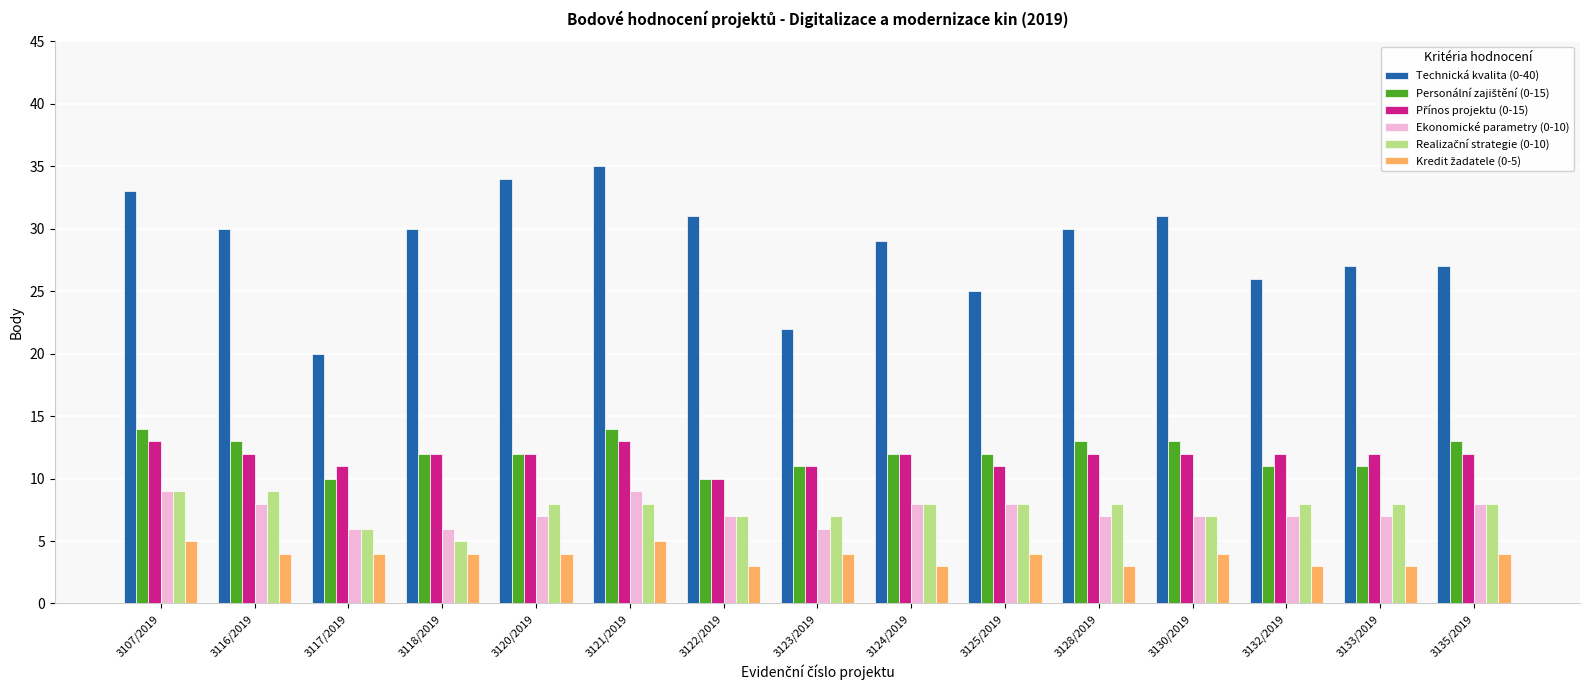

At how many categories does at least one series exceed 21?

14